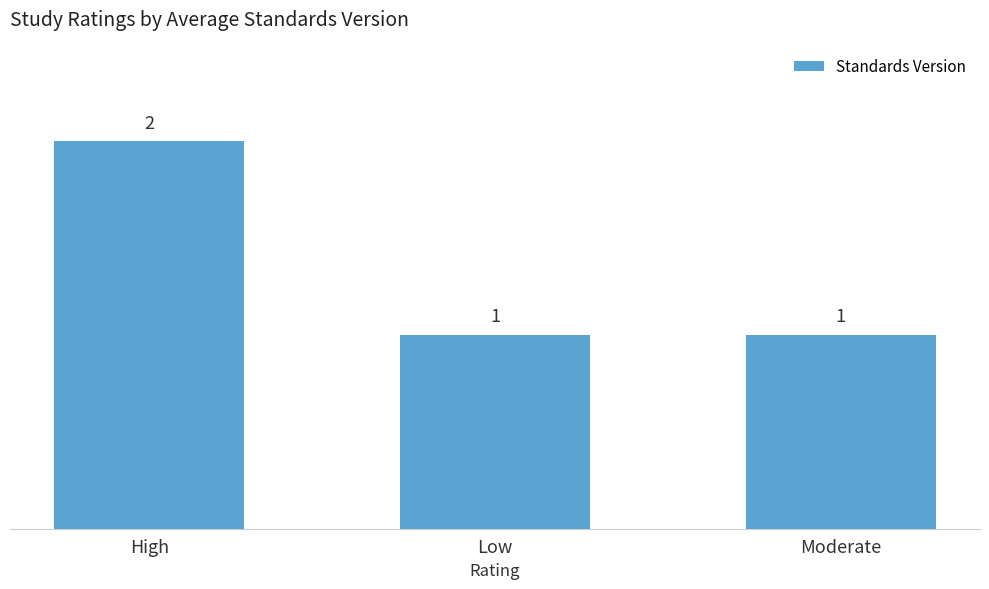

The value at Low is 0. True or false?

False